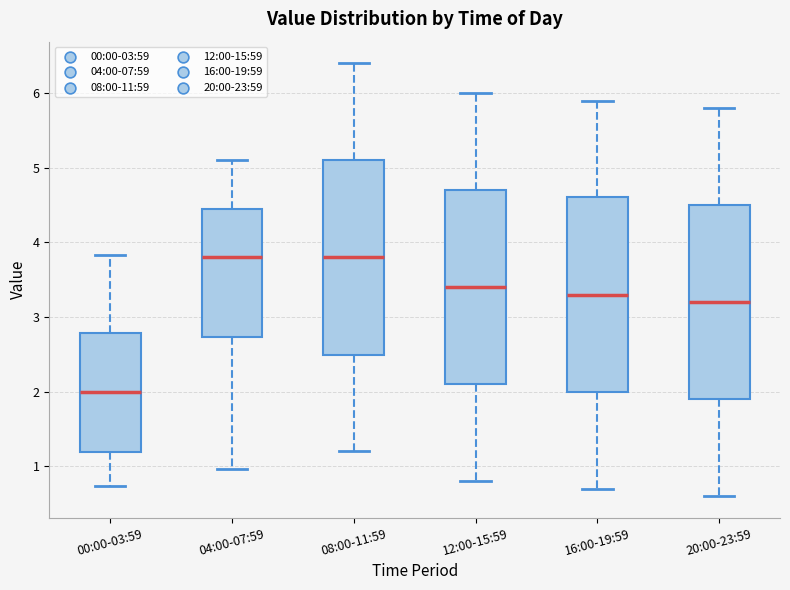

Reading left to right, read every box against the y-axis: the position of its median line, the range the box covers, and the ends of its whiskers. The values are not printed on the chart, so give them approximately, as read against the axis.

00:00-03:59: median 2.0, box 1.2 to 2.8, whiskers 0.7 to 3.8
04:00-07:59: median 3.8, box 2.7 to 4.4, whiskers 1.0 to 5.1
08:00-11:59: median 3.8, box 2.5 to 5.1, whiskers 1.2 to 6.4
12:00-15:59: median 3.4, box 2.1 to 4.7, whiskers 0.8 to 6.0
16:00-19:59: median 3.3, box 2.0 to 4.6, whiskers 0.7 to 5.9
20:00-23:59: median 3.2, box 1.9 to 4.5, whiskers 0.6 to 5.8